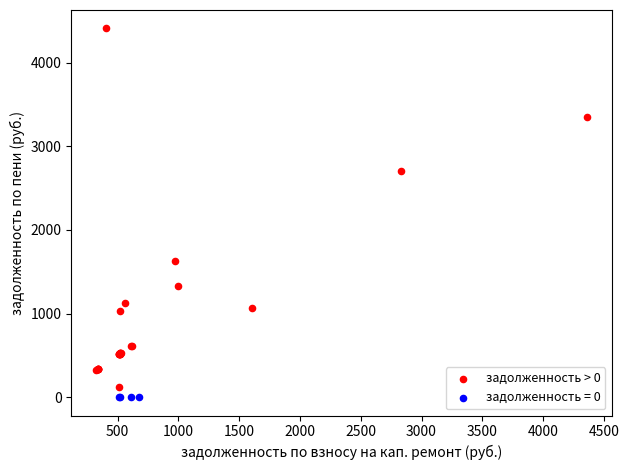

Which series reaches the maximum Y coordinate?

задолженность > 0